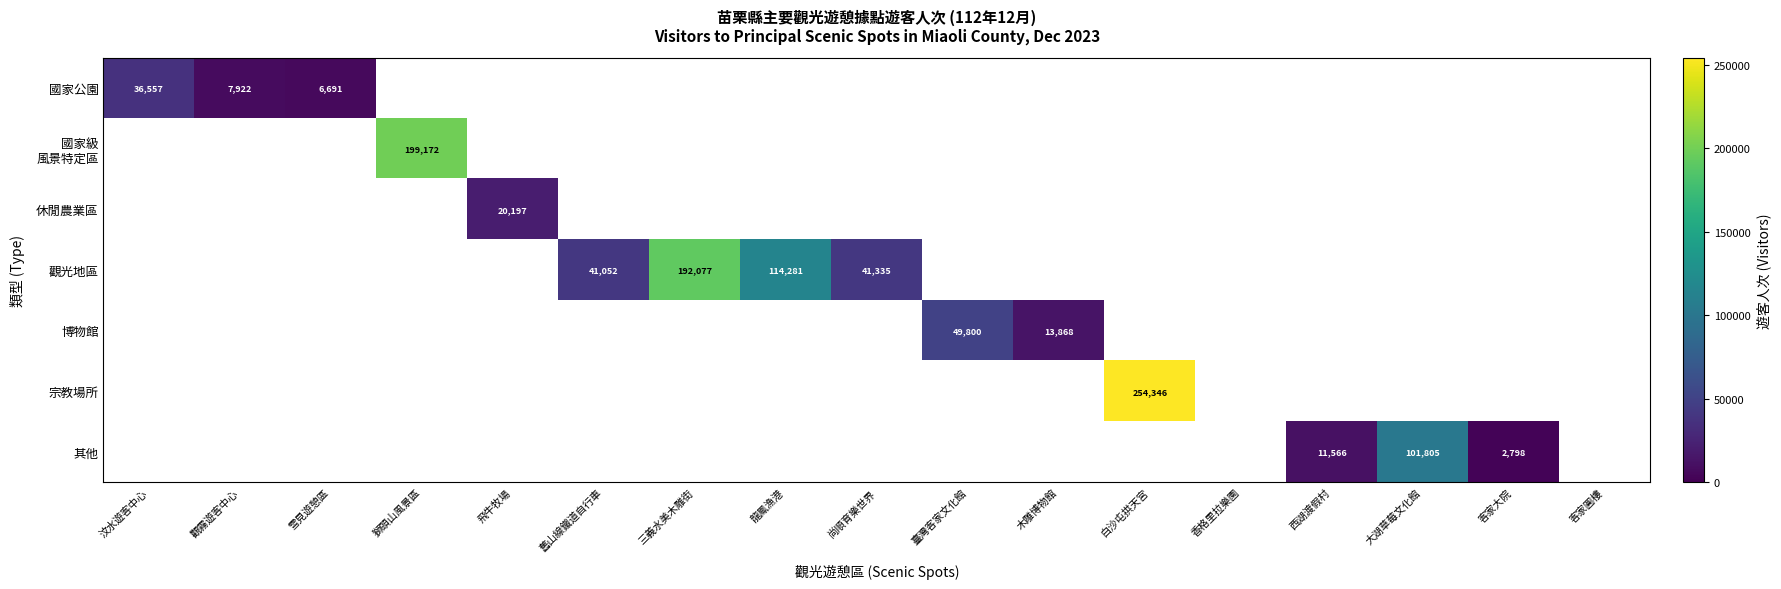

The value of 其他 at 龍鳳漁港 is 0. True or false?

True